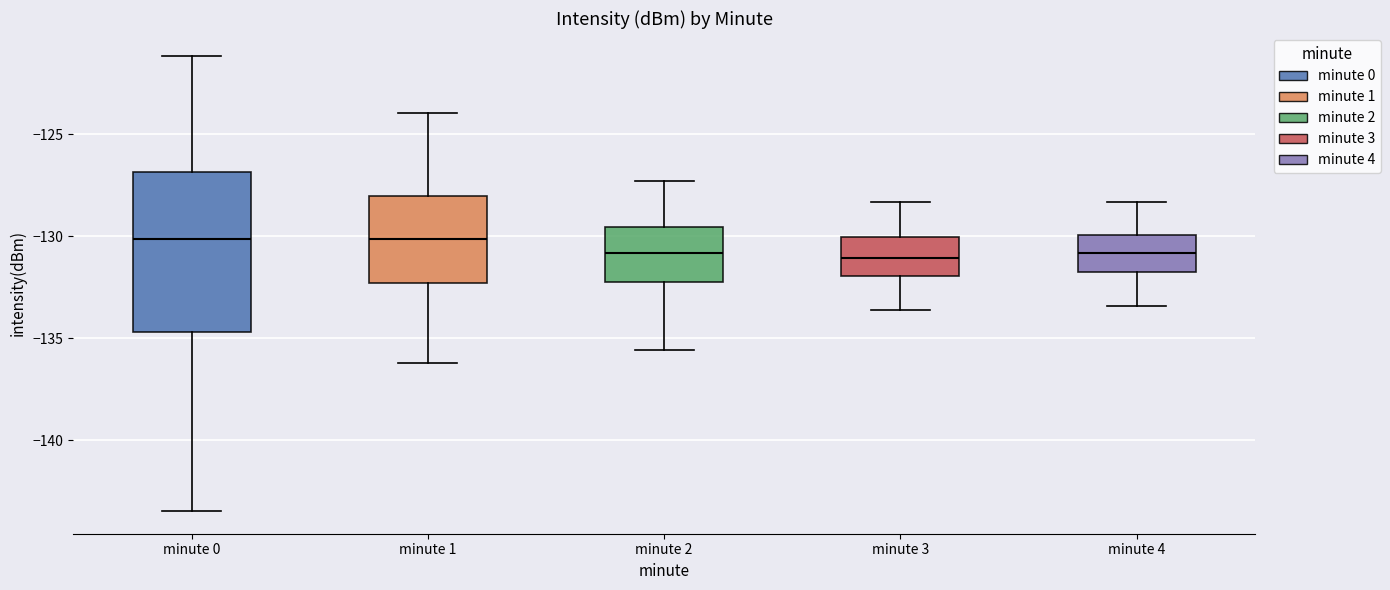

Reading left to right, transcribe this box plot: for each box, give where its median line is, the range the box spans, and where its two whiskers end, as read against the y-axis. The values are not printed on the chart, so give them approximately, as read against the axis.

minute 0: median -130.0, box -134.5 to -127.0, whiskers -143.5 to -121.0
minute 1: median -130.0, box -132.5 to -128.0, whiskers -136.0 to -124.0
minute 2: median -131.0, box -132.0 to -129.5, whiskers -135.5 to -127.5
minute 3: median -131.0, box -132.0 to -130.0, whiskers -133.5 to -128.5
minute 4: median -131.0, box -132.0 to -130.0, whiskers -133.5 to -128.5